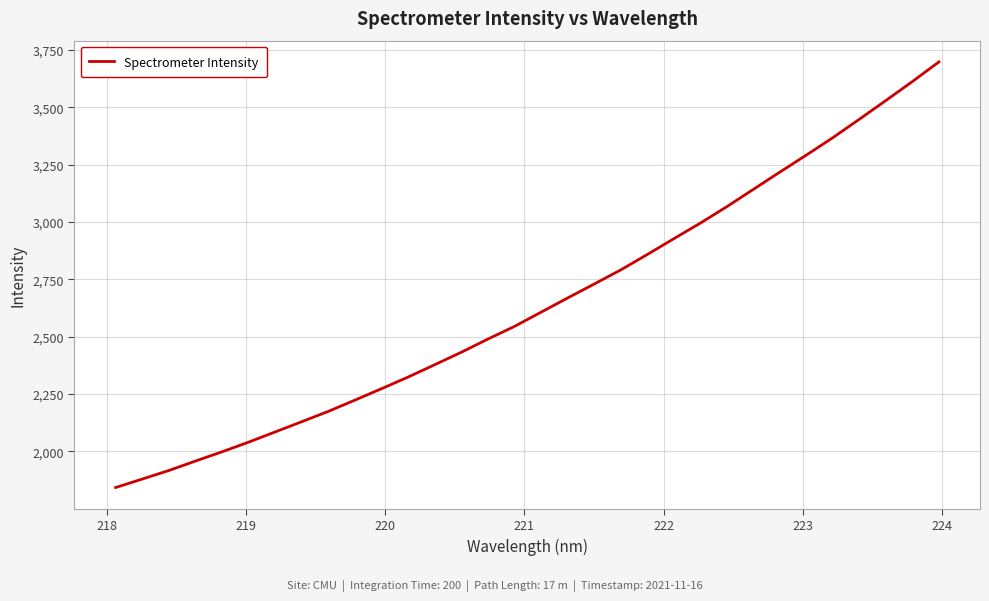

What is the maximum value shown in the chart?

3697.6